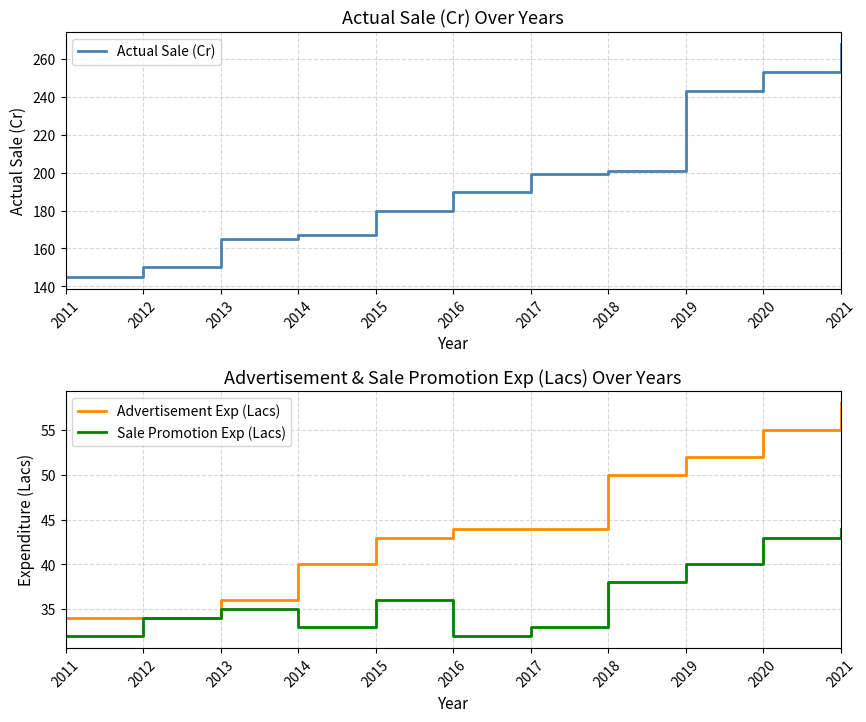

Where is the first local minimum for Sale Promotion Exp (Lacs)?

2014